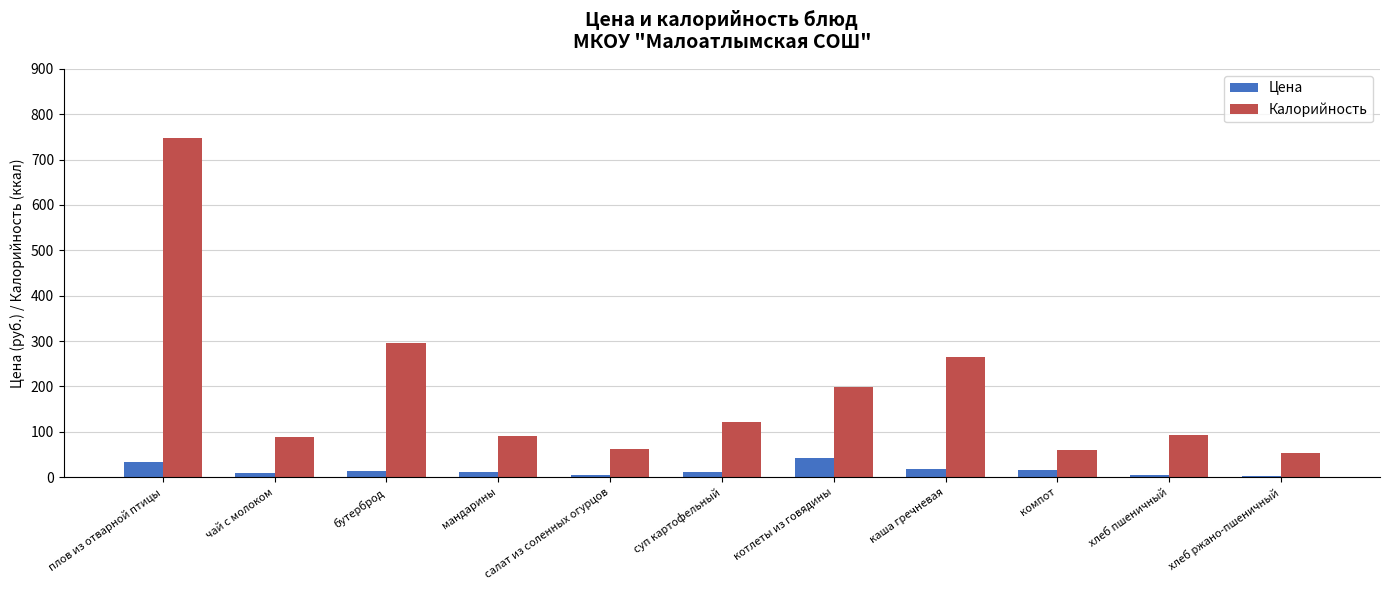

What is the label of the 4th bar from the right?

каша гречневая